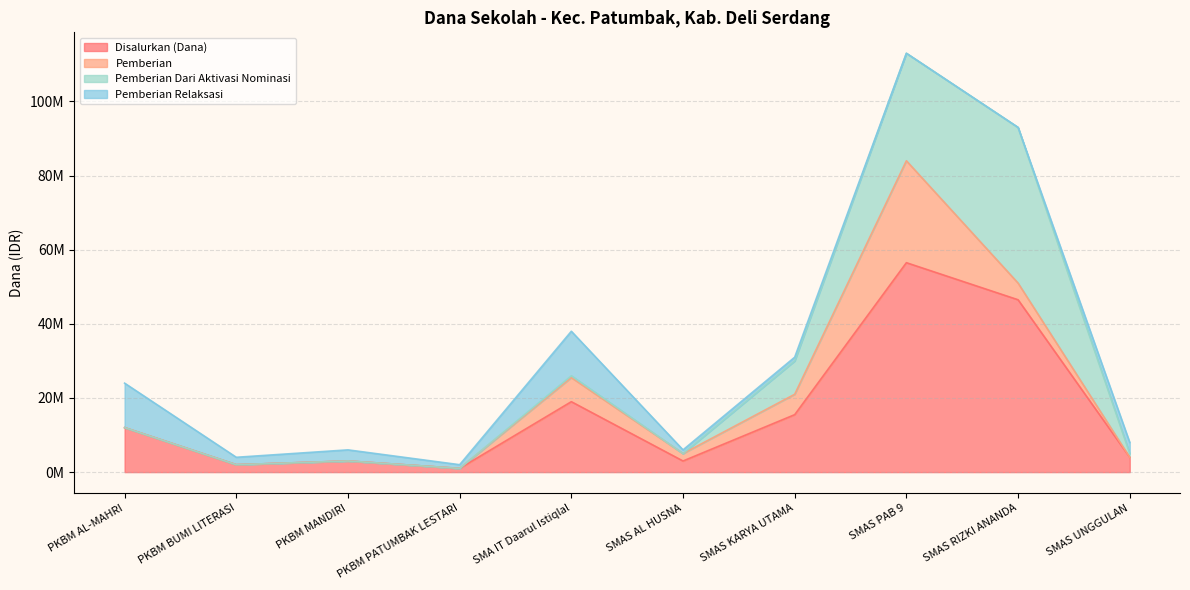

At SMA IT Daarul Istiqlal, list the series in order from smallest to largest.

Pemberian Dari Aktivasi Nominasi, Pemberian, Pemberian Relaksasi, Disalurkan (Dana)